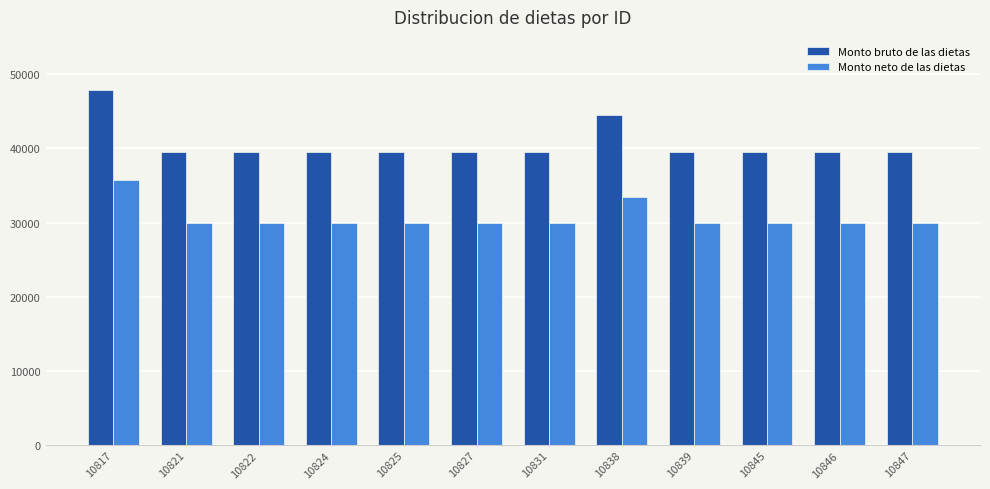

Is it true that Monto bruto de las dietas equals 60423.6 at 10827?

False